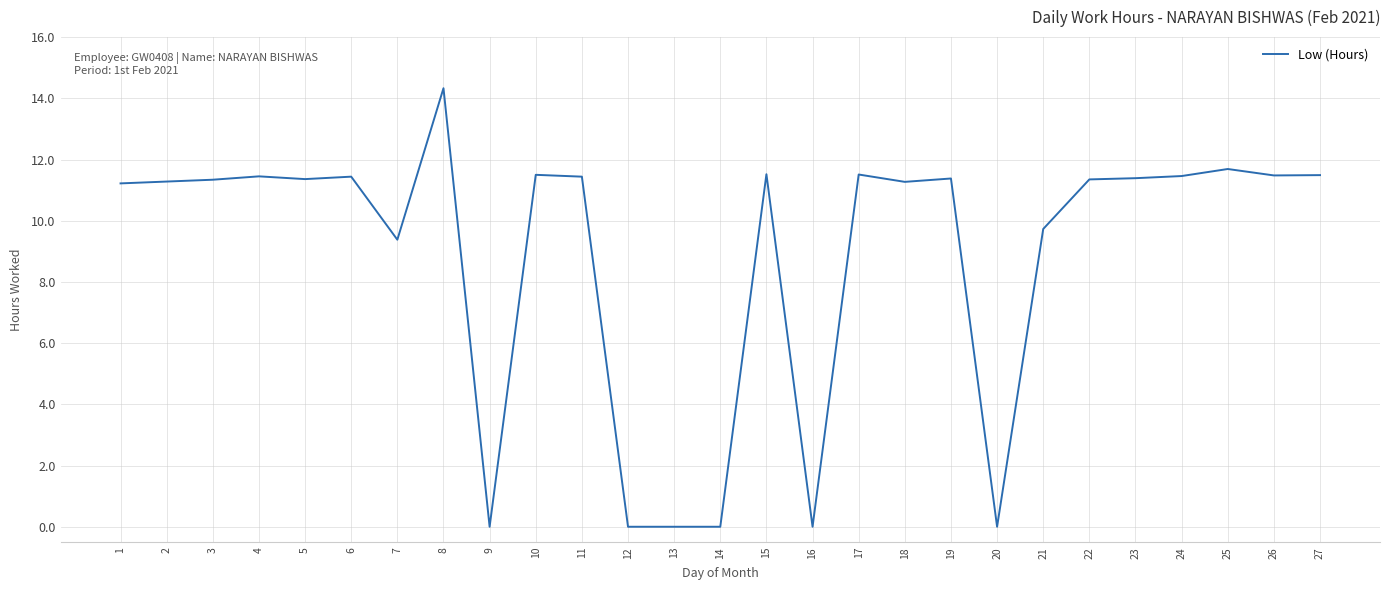

What is the change in value from 12 to 15?

+11.5